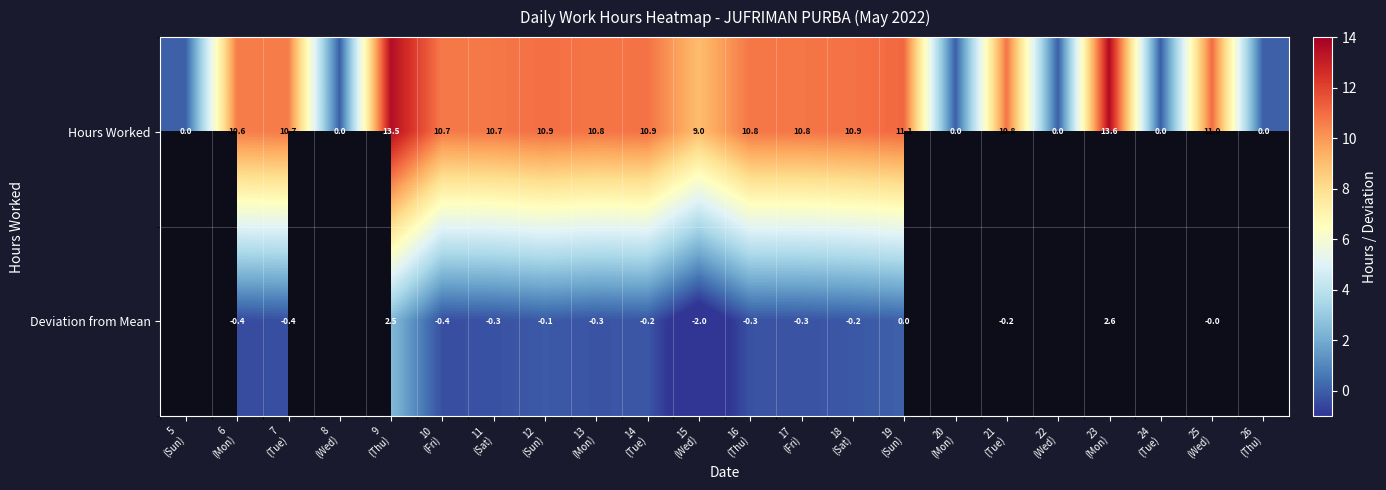

What is the highest value of the Hours Worked series?

13.6